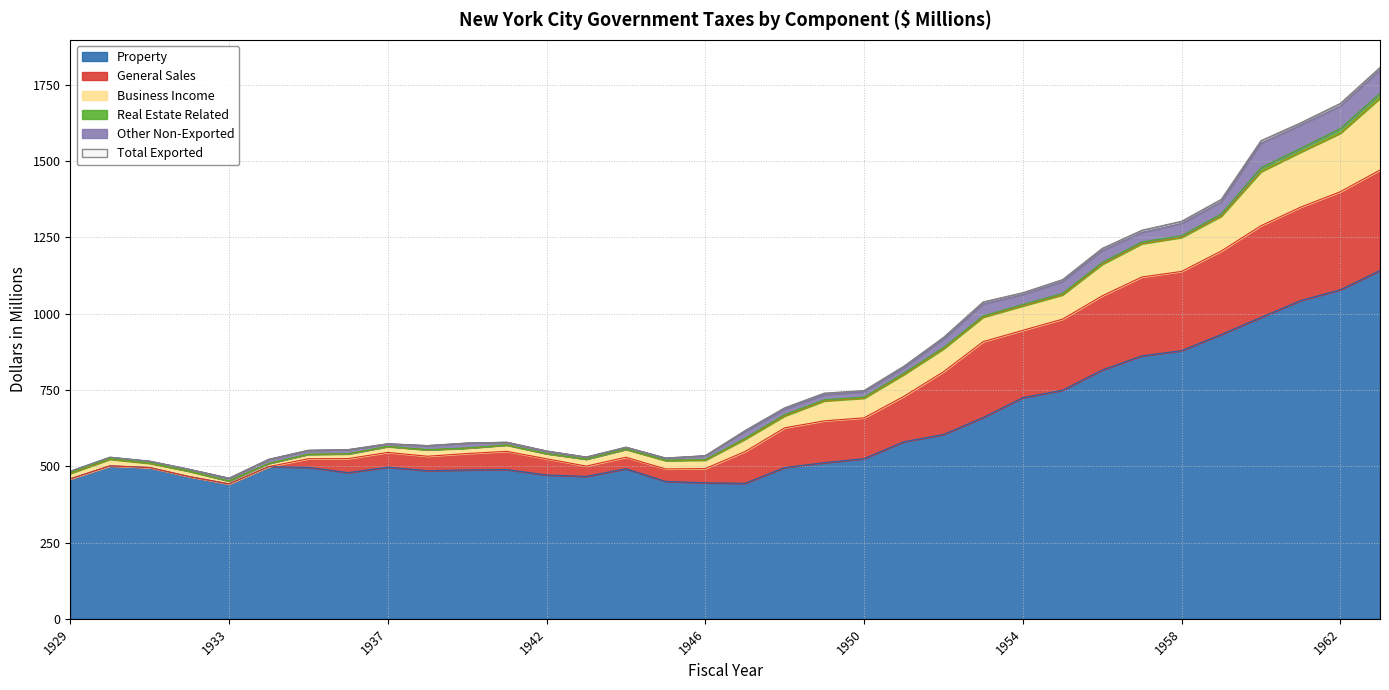

At which label is Other Non-Exported closest to 42?

1958